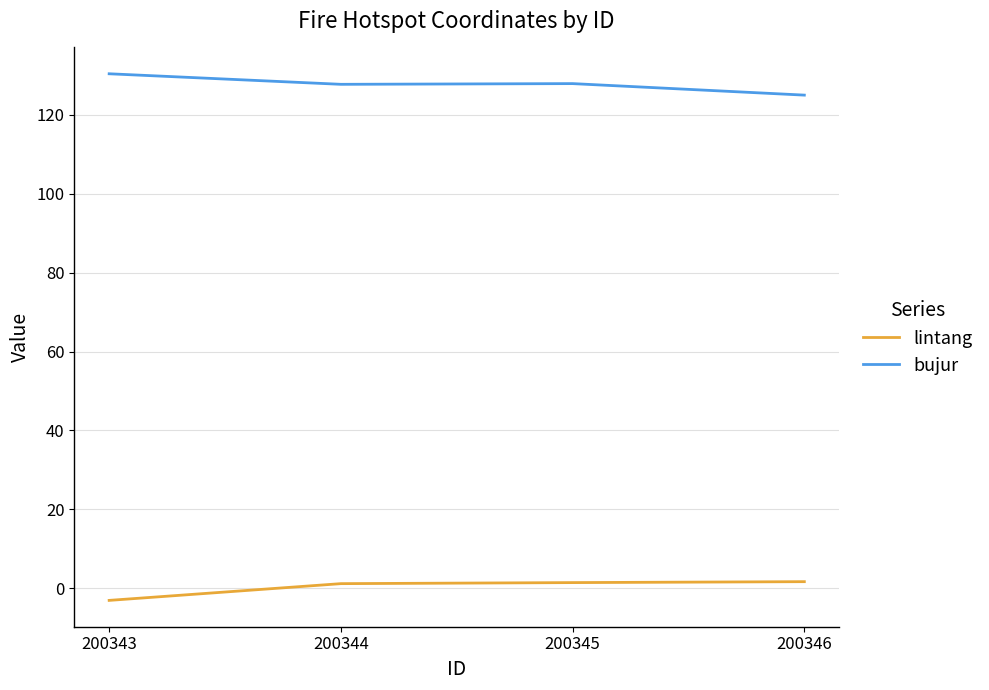

What is the sum of all bujur values?

511.2